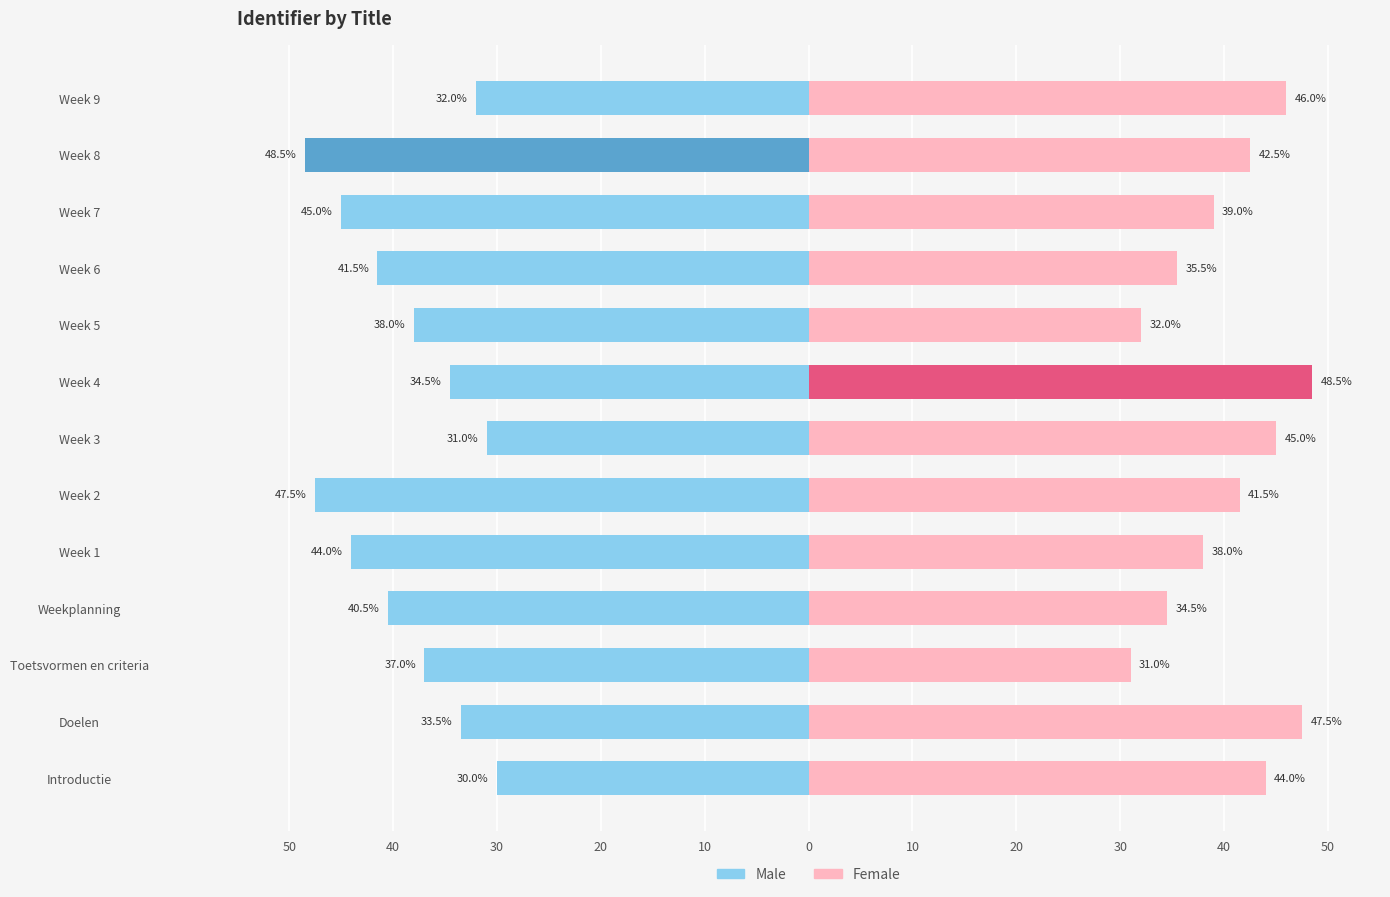

Is the value of Male at Week 5 greater than the value of Female at Week 4?

No